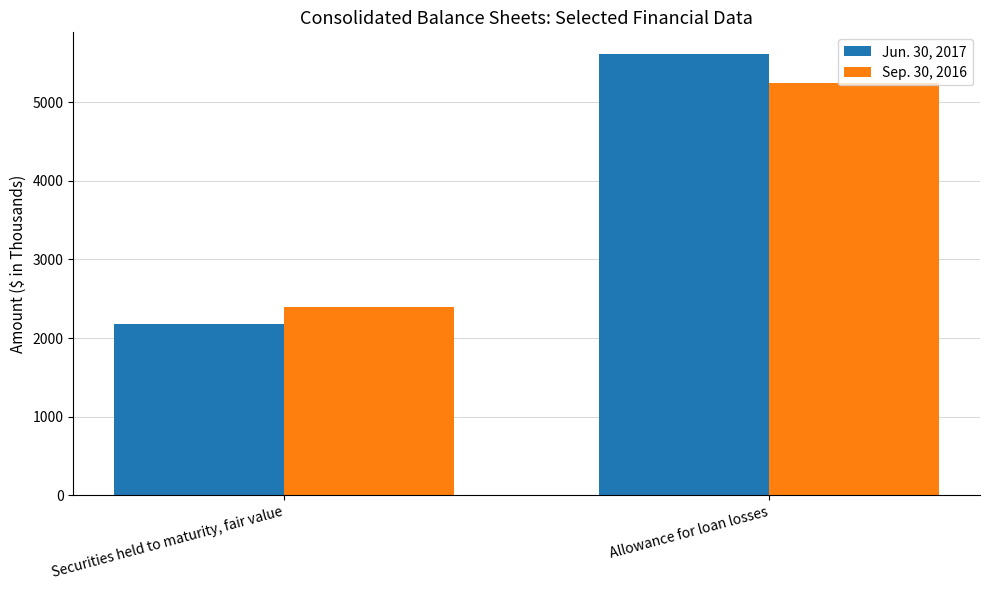

Read the Jun. 30, 2017 value at Allowance for loan losses, to the nearest 50.

5600